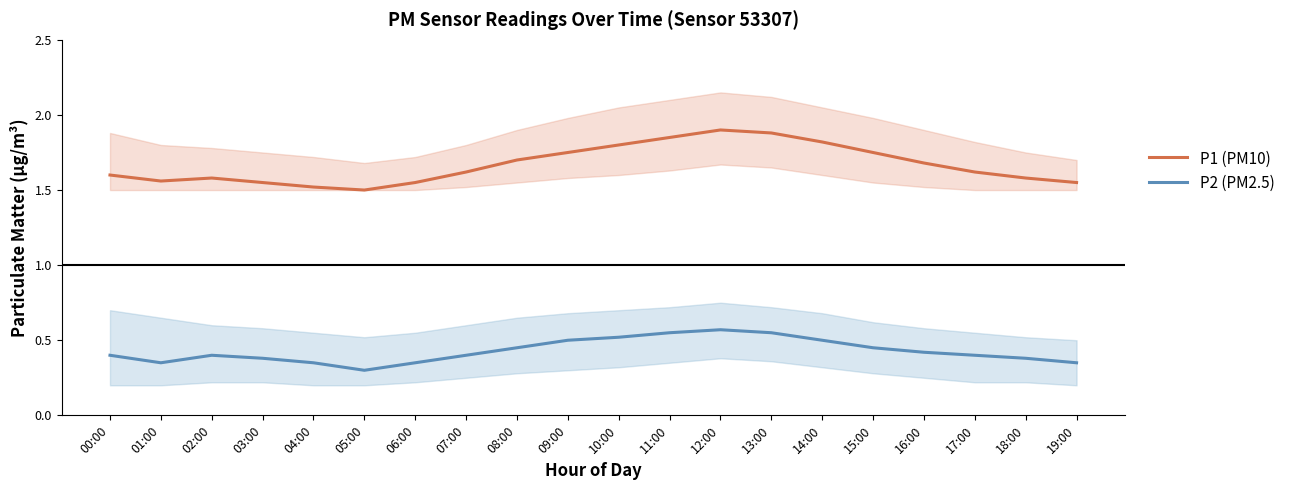

What position from the right is 14:00?

6